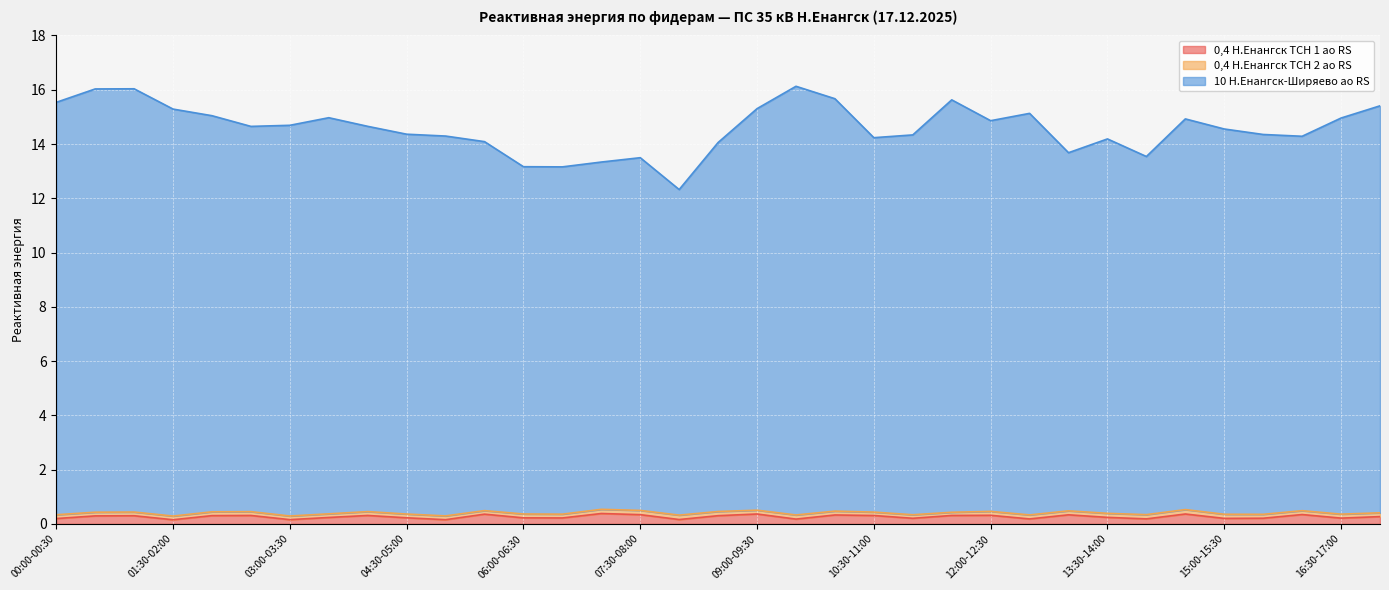

Is it true that 0,4 Н.Енангск ТСН 1 ао RS equals 0.3 at 10:30-11:00?

True